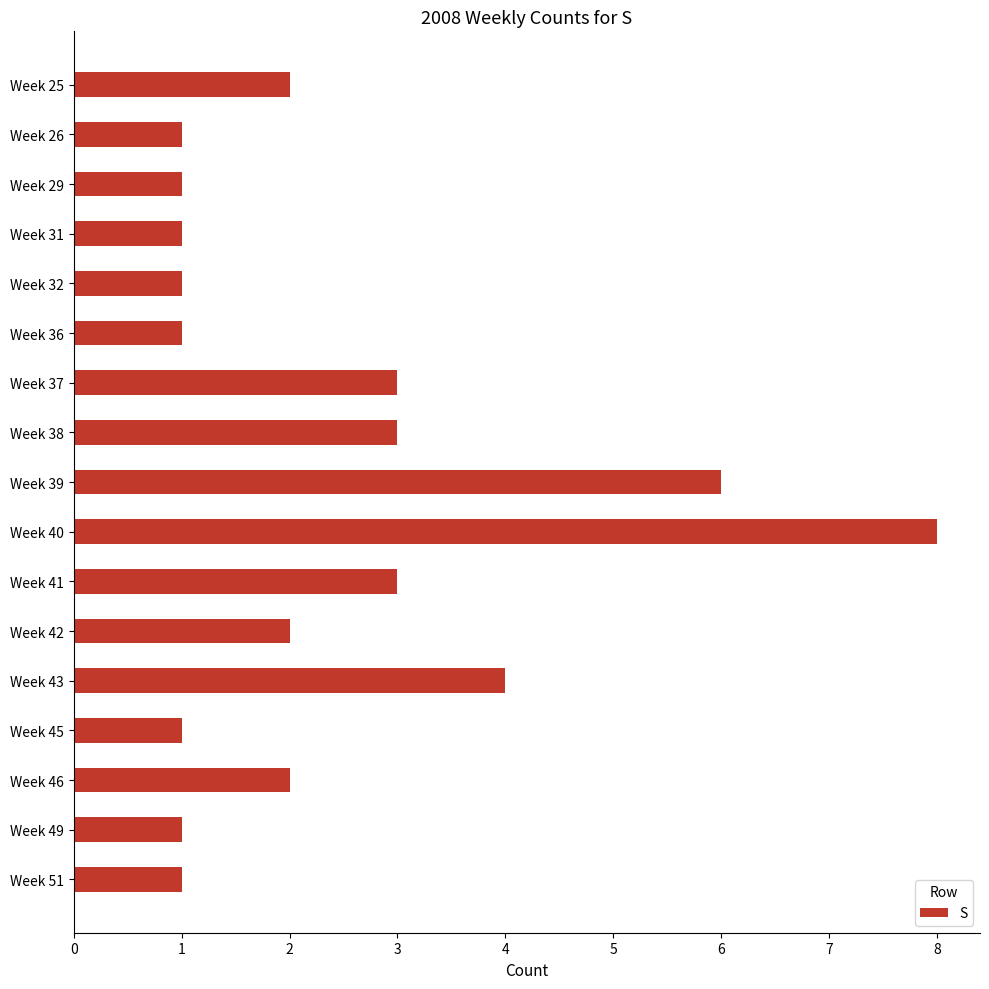

At which category does the chart reach its peak across all series?

Week 40